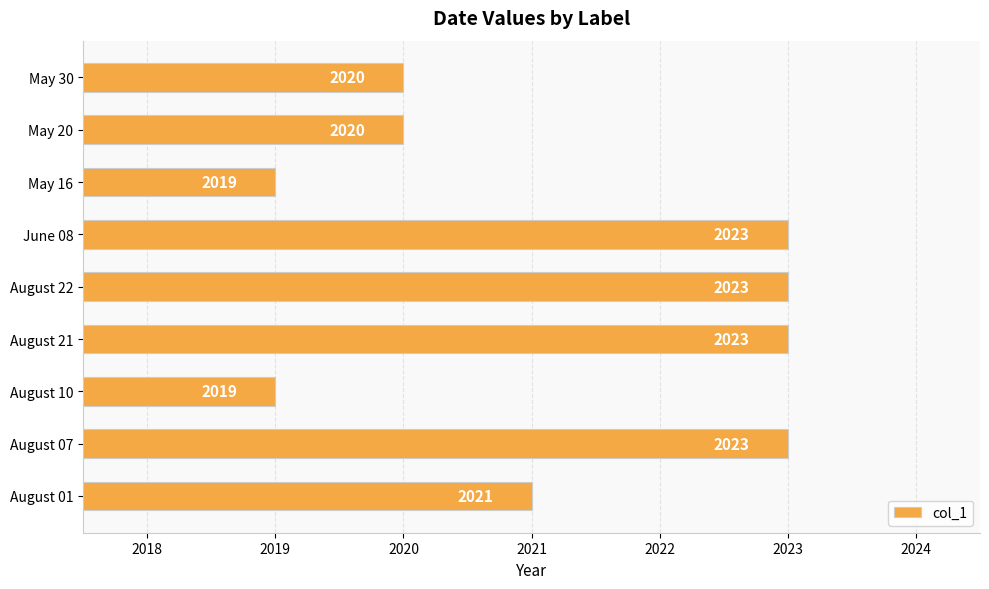

Where is the data nearest to the value 2021?

August 01